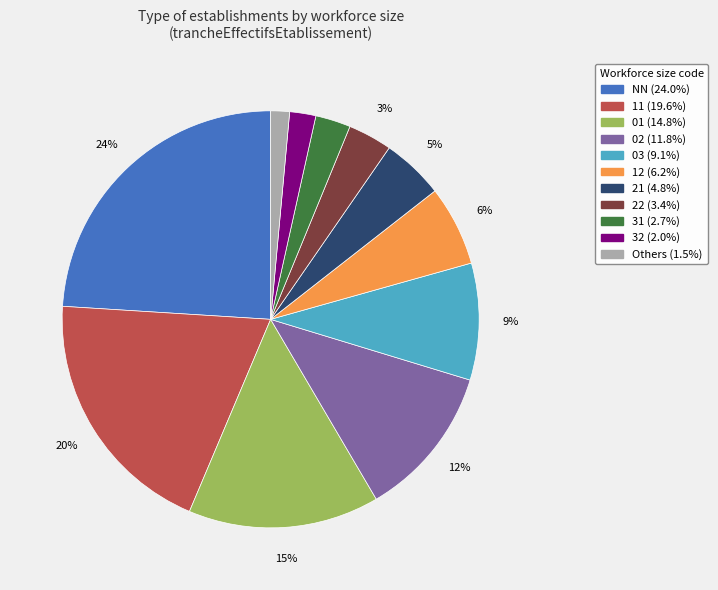

How many slices are in this pie chart?

11